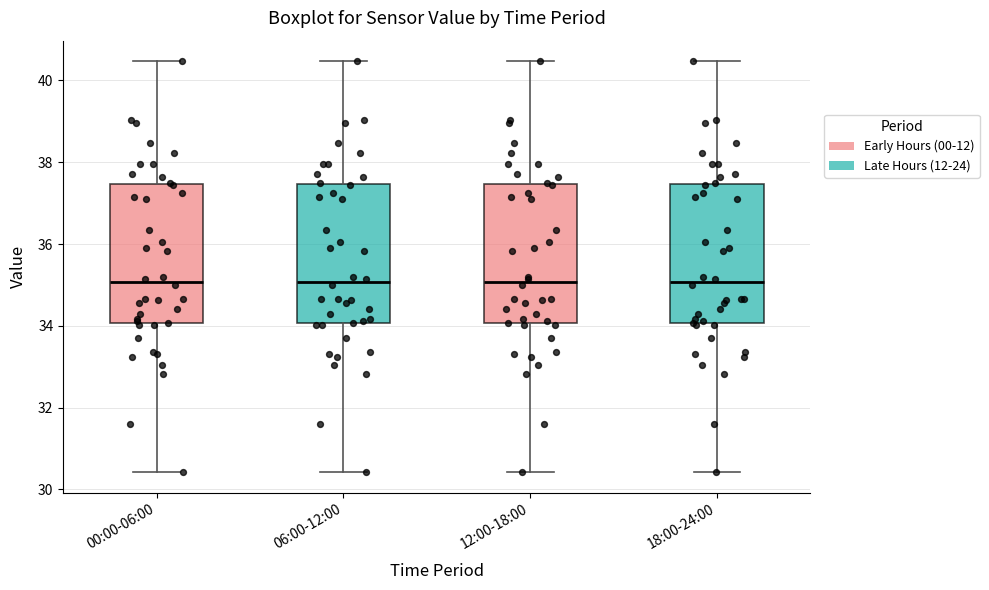

Reading left to right, read every box against the y-axis: the position of its median line, the range the box covers, and the ends of its whiskers. The values are not printed on the chart, so give them approximately, as read against the axis.

00:00-06:00: median 35.0, box 34.0 to 37.4, whiskers 30.4 to 40.4
06:00-12:00: median 35.0, box 34.0 to 37.4, whiskers 30.4 to 40.4
12:00-18:00: median 35.0, box 34.0 to 37.4, whiskers 30.4 to 40.4
18:00-24:00: median 35.0, box 34.0 to 37.4, whiskers 30.4 to 40.4